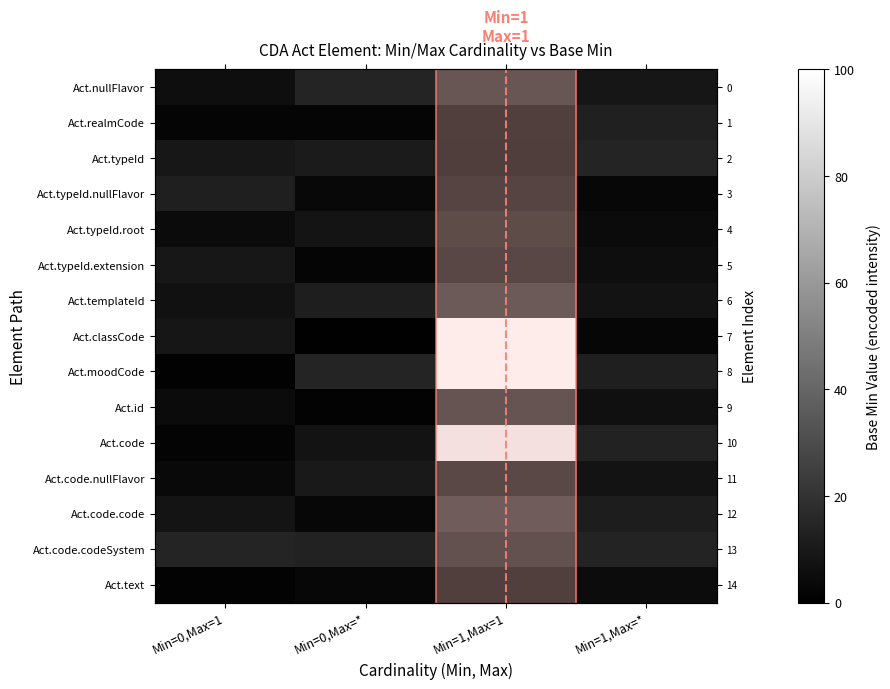

What is the approximate value of Act.id at Min=0,Max=*?

1.5